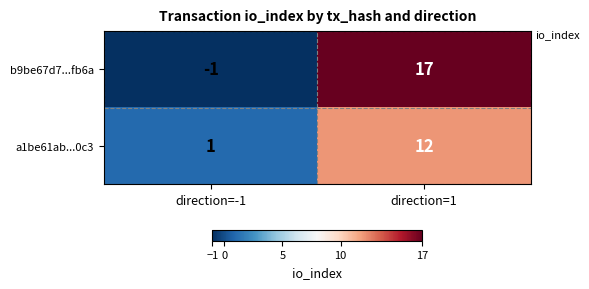

Rank the series by their maximum value, from lowest to highest.

a1be61ab...0c3, b9be67d7...fb6a